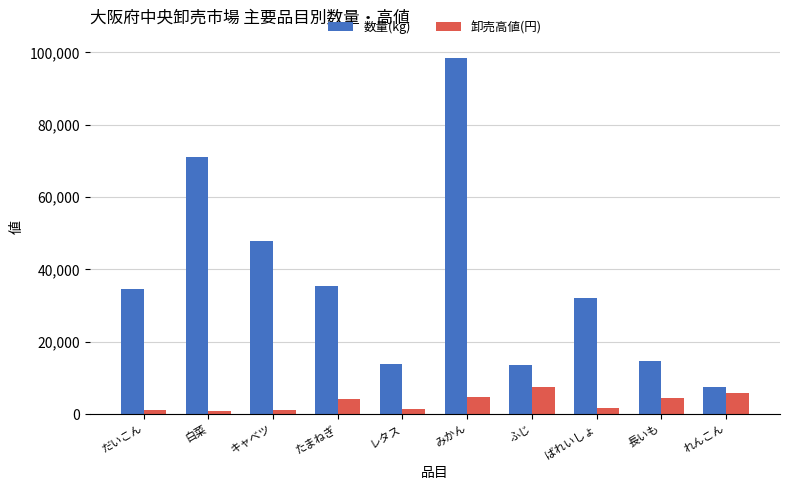

Is the value of 数量(kg) at レタス greater than the value of 卸売高値(円) at ふじ?

Yes